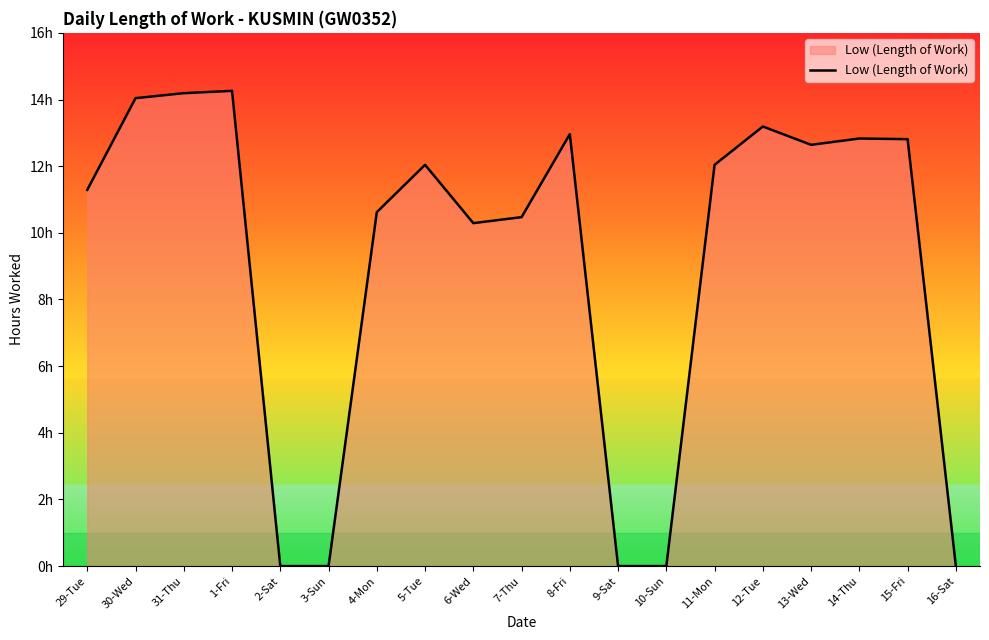

List the labels in order of value, largest first.

1-Fri, 31-Thu, 30-Wed, 12-Tue, 8-Fri, 14-Thu, 15-Fri, 13-Wed, 5-Tue, 11-Mon, 29-Tue, 4-Mon, 7-Thu, 6-Wed, 2-Sat, 3-Sun, 9-Sat, 10-Sun, 16-Sat